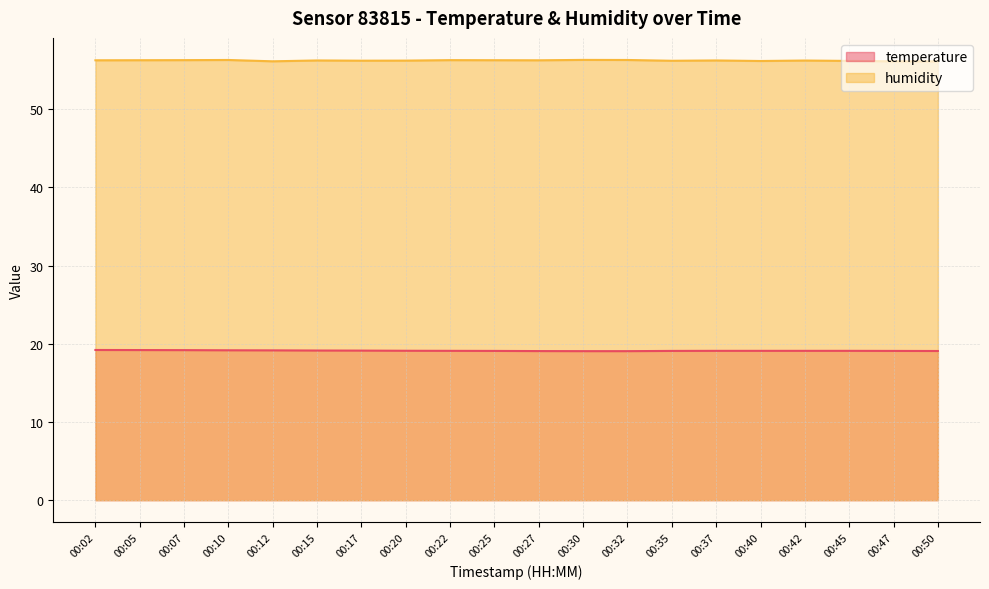

Which has a higher value, 00:12 or 00:15?

00:12